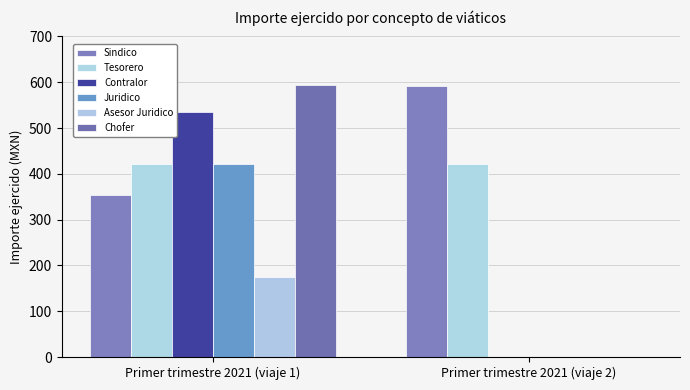

How many groups of bars are there?

2